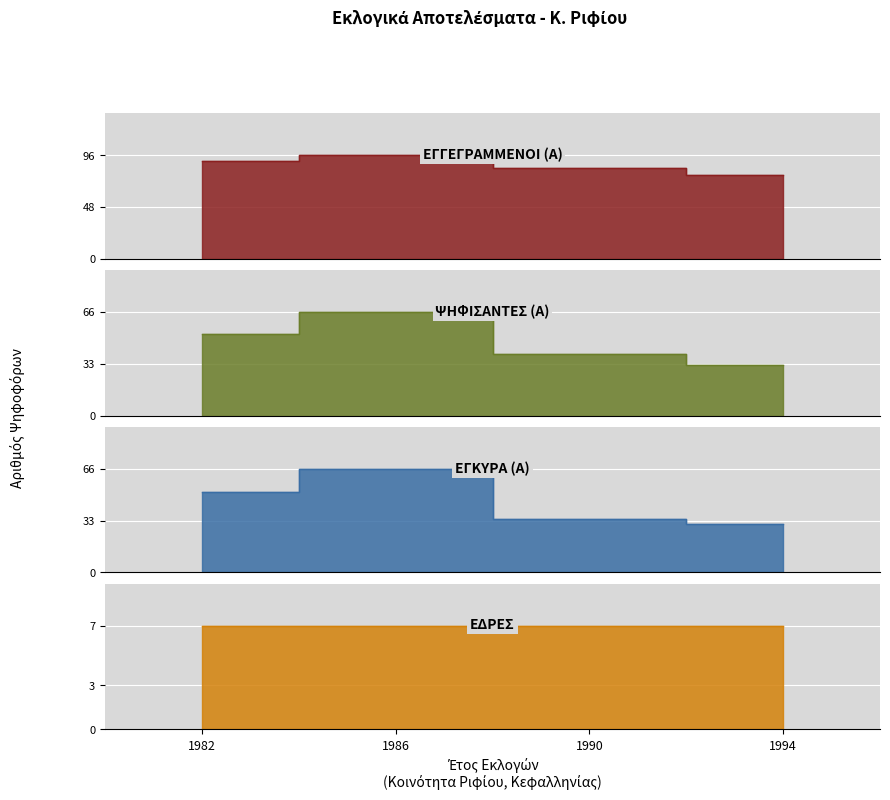

What is the difference between the second highest and second lowest values in the ΕΓΓΕΓΡΑΜΜΕΝΟΙ (Α) series?

6